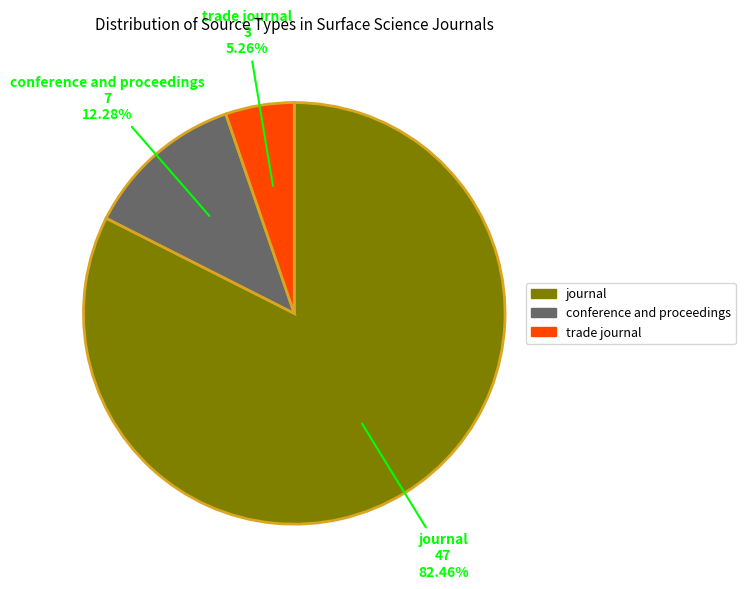

How many segments does this pie chart have?

3